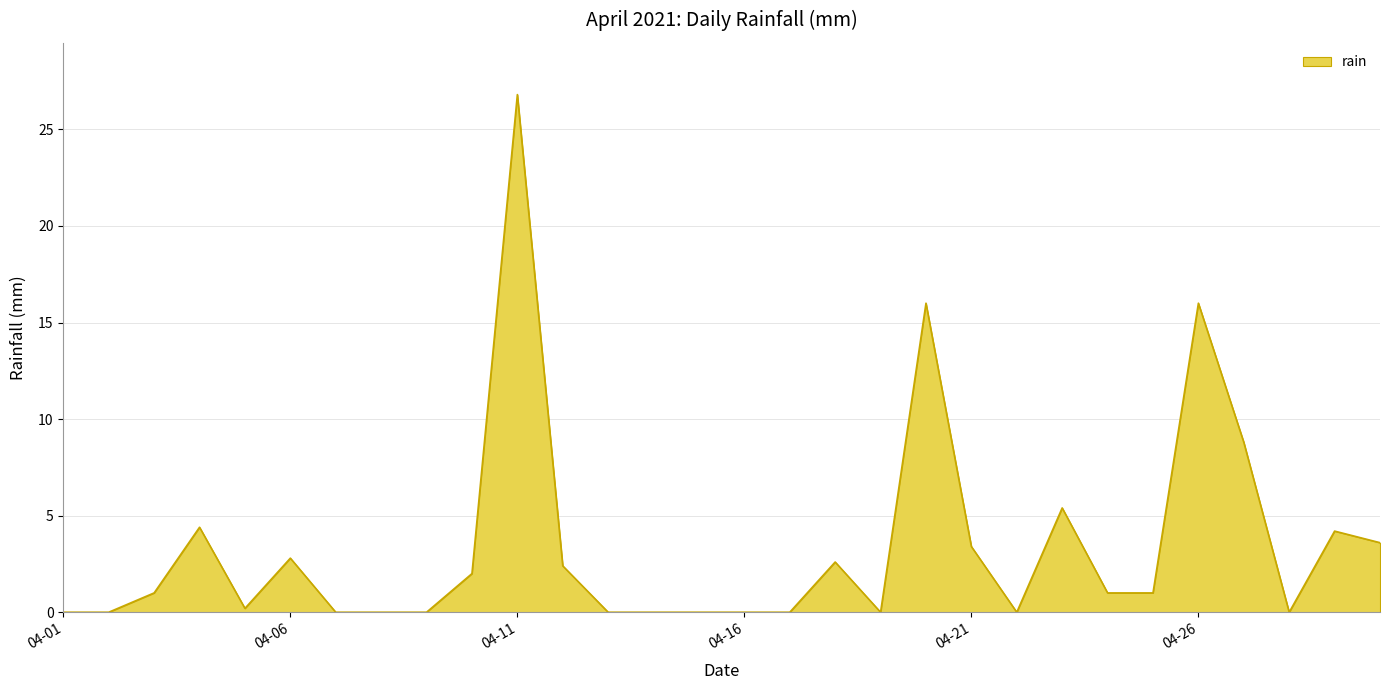

What is the maximum value shown in the chart?

26.8